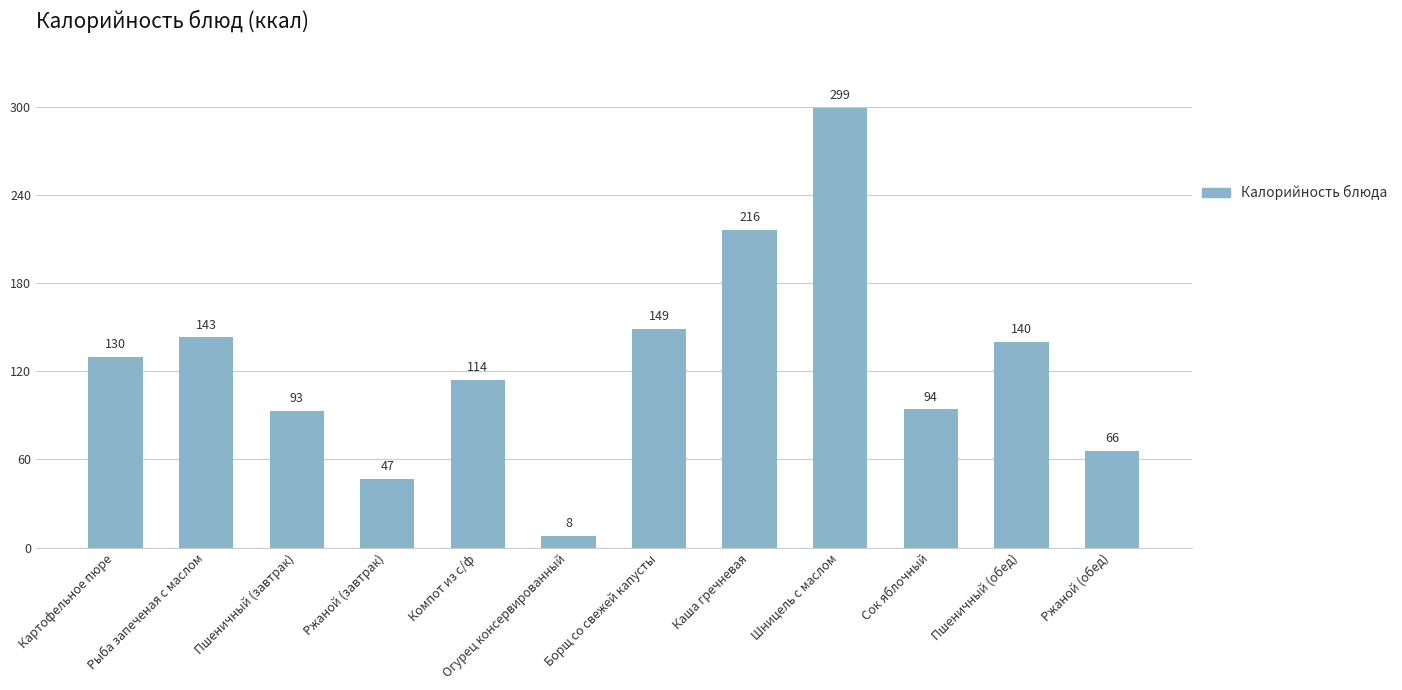

Reading right to left, what are all the values shown in this chart?

Ржаной (обед)=66	Пшеничный (обед)=140	Сок яблочный=94	Шницель с маслом=299	Каша гречневая=216	Борщ со свежей капусты=149	Огурец консервированный=8	Компот из с/ф=114	Ржаной (завтрак)=47	Пшеничный (завтрак)=93	Рыба запеченая с маслом=143	Картофельное пюре=130